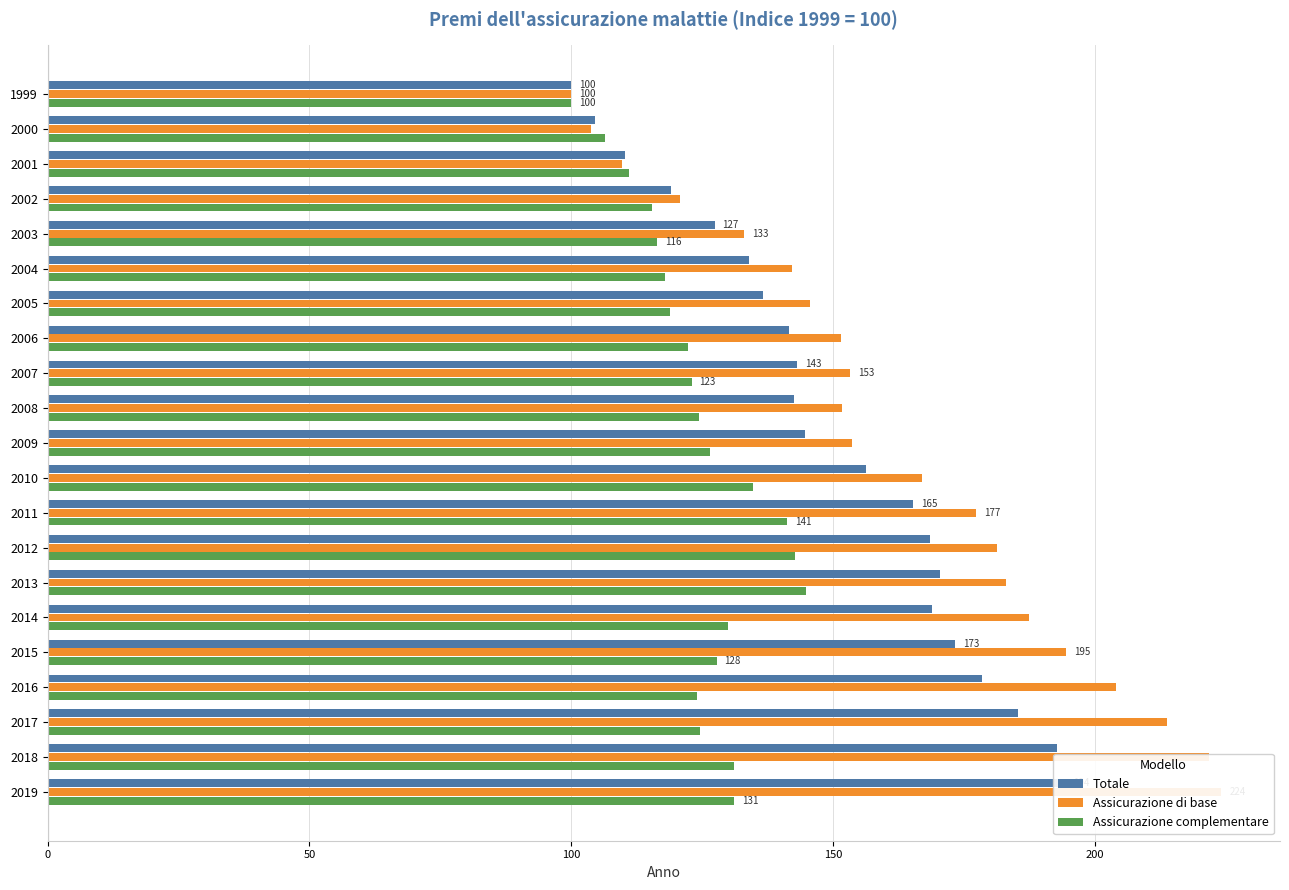

What is the greatest value displayed?

224.2